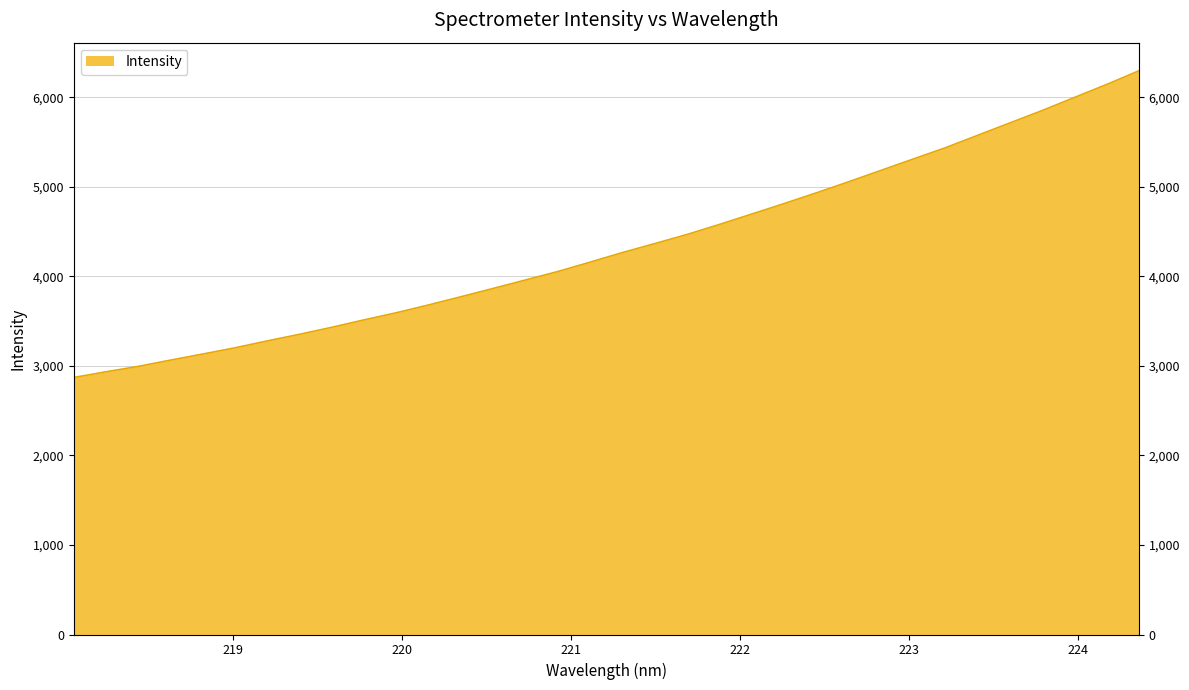

Reading left to right, what are all the values shown in this chart?

218.0596=2870.3	218.2508=2933.9	218.442=2994.6	218.6332=3064.5	218.8244=3132.7	219.0156=3202.3	219.2067=3279.5	219.3979=3353.5	219.589=3431.9	219.7801=3514.7	219.9712=3594.4	220.1623=3681.7	220.3533=3773.4	220.5444=3866.1	220.7354=3960.4	220.9264=4054.8	221.1174=4159.5	221.3083=4266.4	221.4993=4366.3	221.6902=4468.1	221.8812=4579.7	222.0721=4695.8	222.263=4812.2	222.4538=4931.9	222.6447=5055.6	222.8355=5182.3	223.0264=5309.3	223.2172=5435.7	223.408=5574.2	223.5987=5713.0	223.7895=5850.8	223.9802=5996.7	224.1709=6141.9	224.3616=6294.6